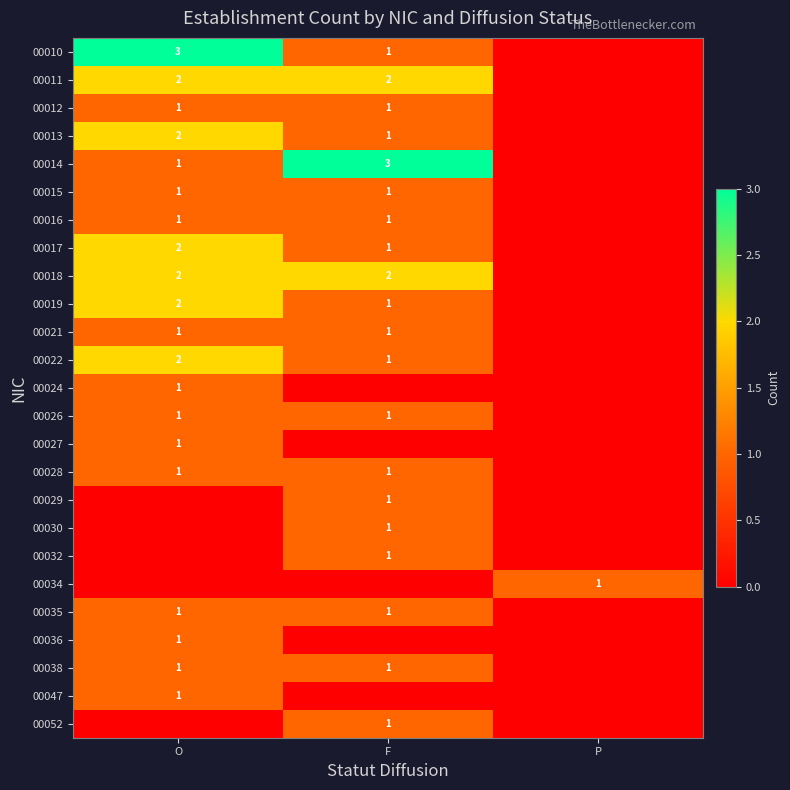

True or false: 00018 has a value of 3 at O.

False